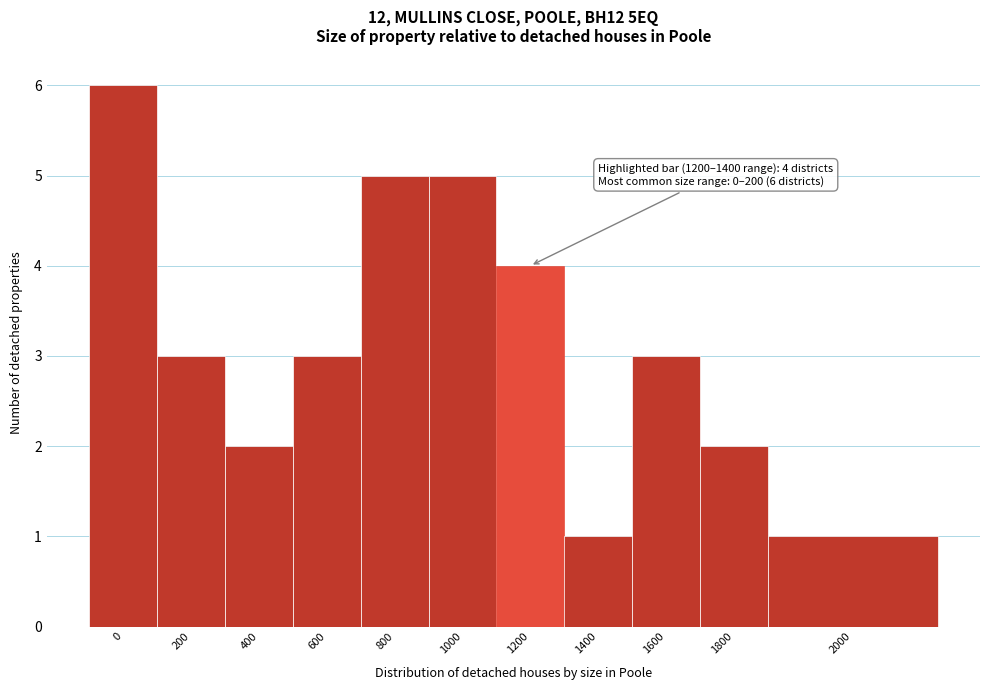

Reading left to right, transcribe all the data shown in this chart.

6	3	2	3	5	5	4	1	3	2	1